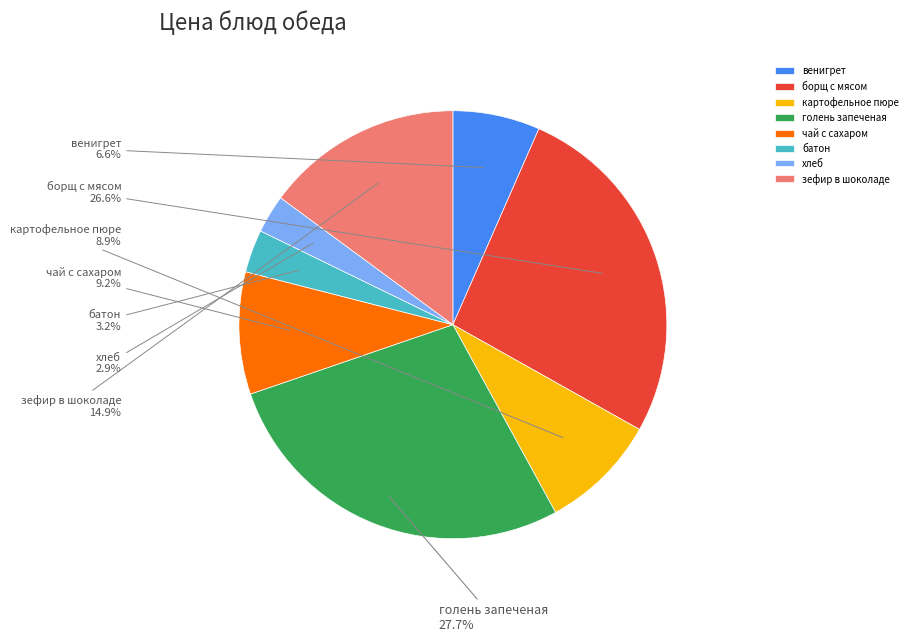

Which category has the biggest portion of the pie?

голень запеченая